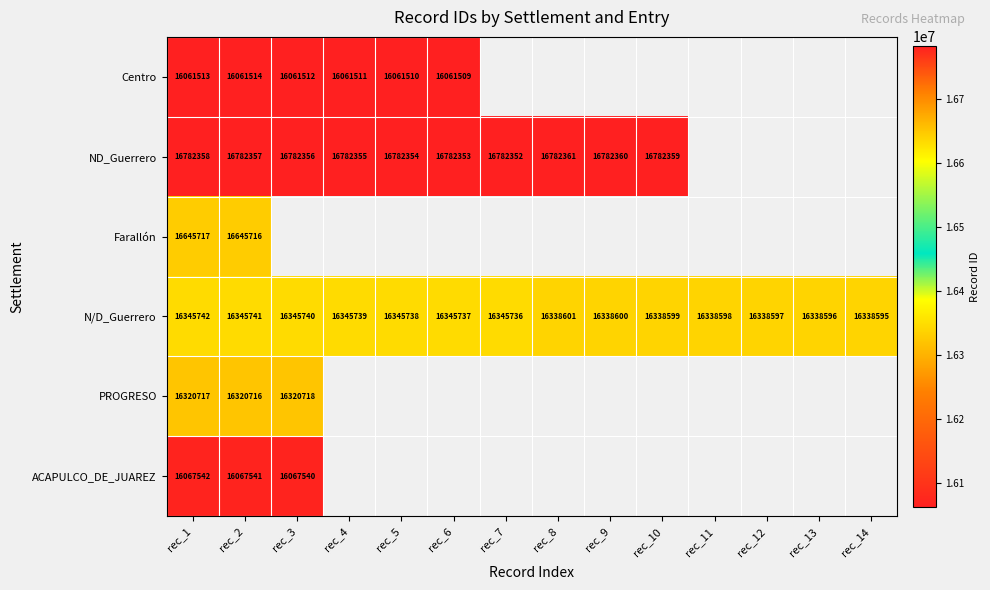

Which category has the highest value across all series?

rec_8